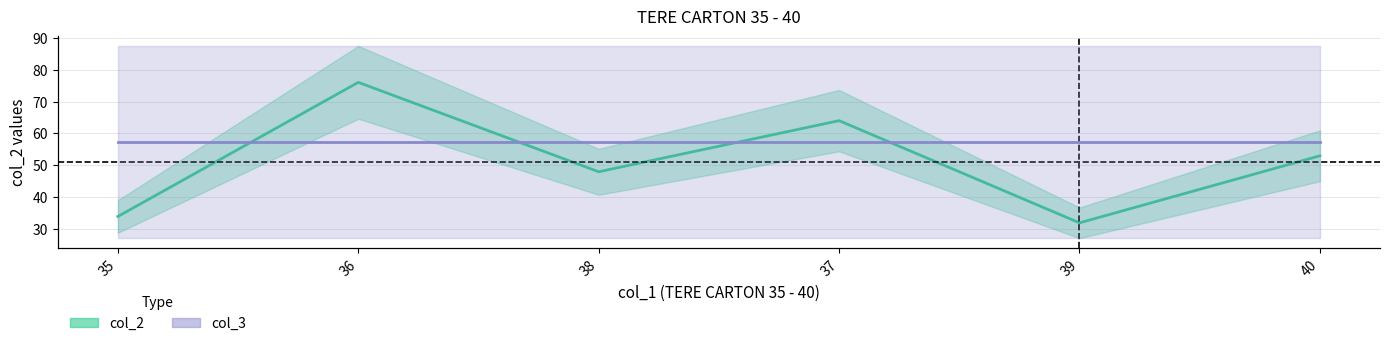

What is the ratio of the value at 39 to the value at 37?

0.5